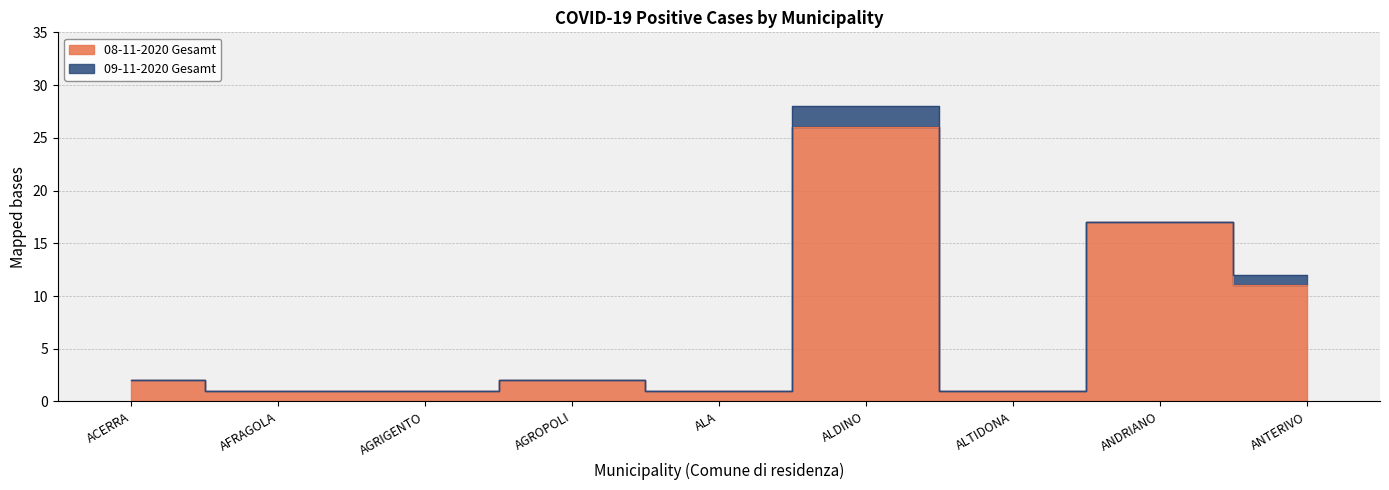

How many lines are shown in the chart?

2